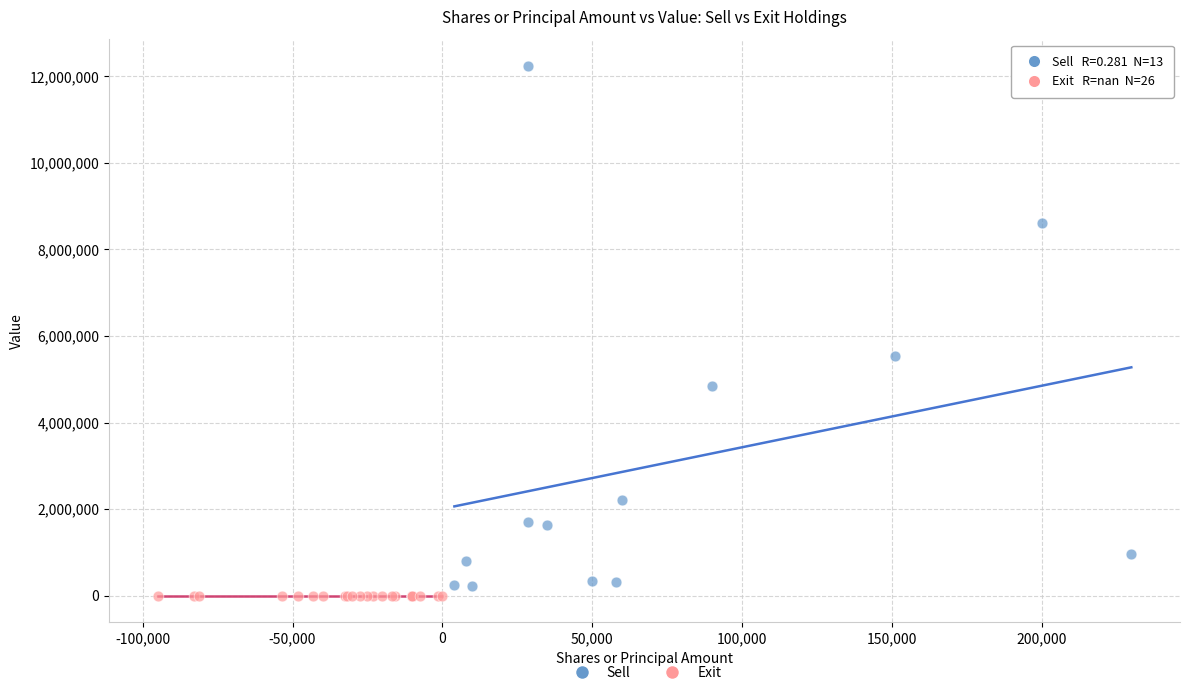

Which series reaches the maximum Y coordinate?

Sell